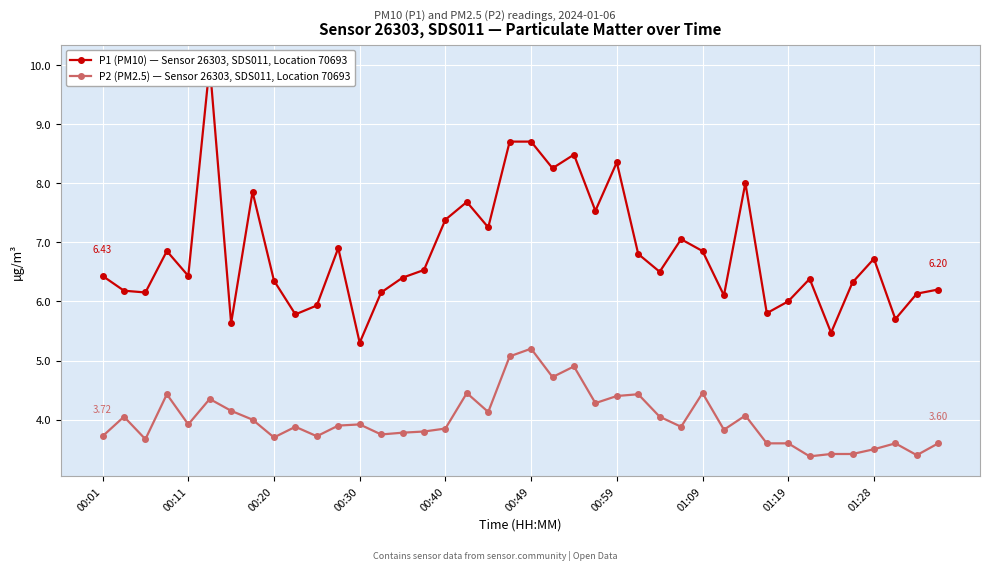

What is the total value across all series at 14?

10.2